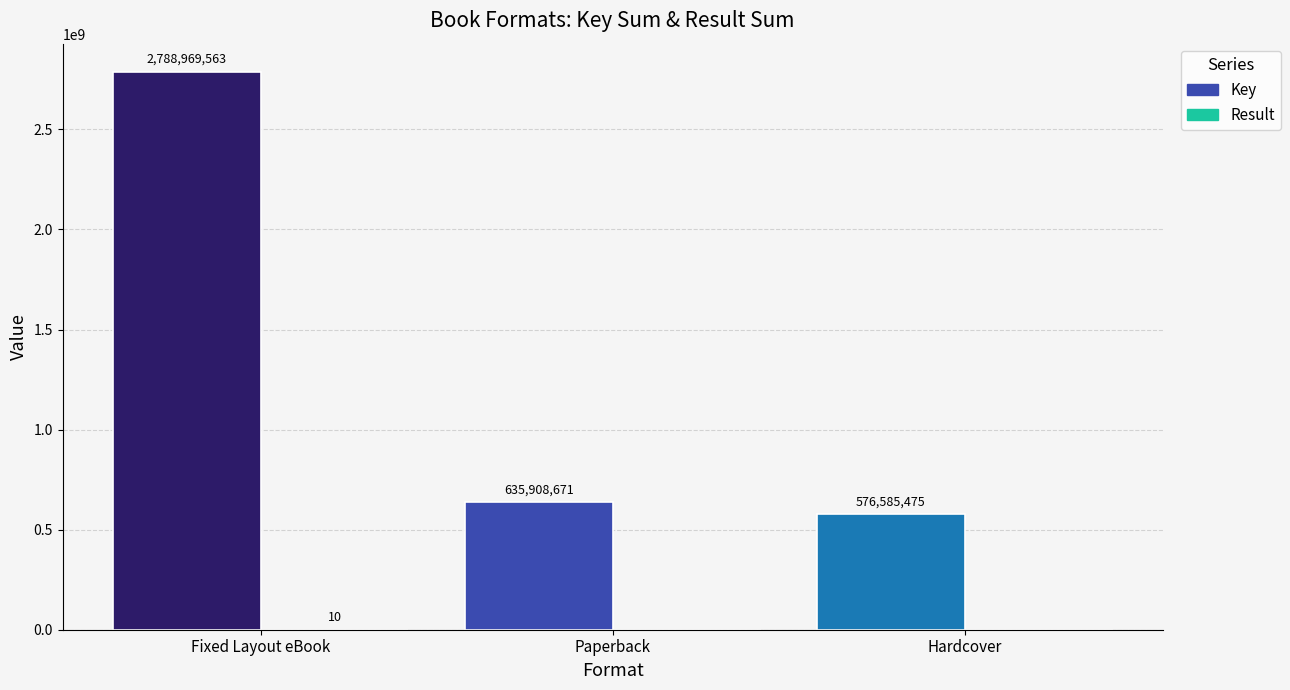

Between Paperback and Hardcover, which series saw the biggest shift?

Key